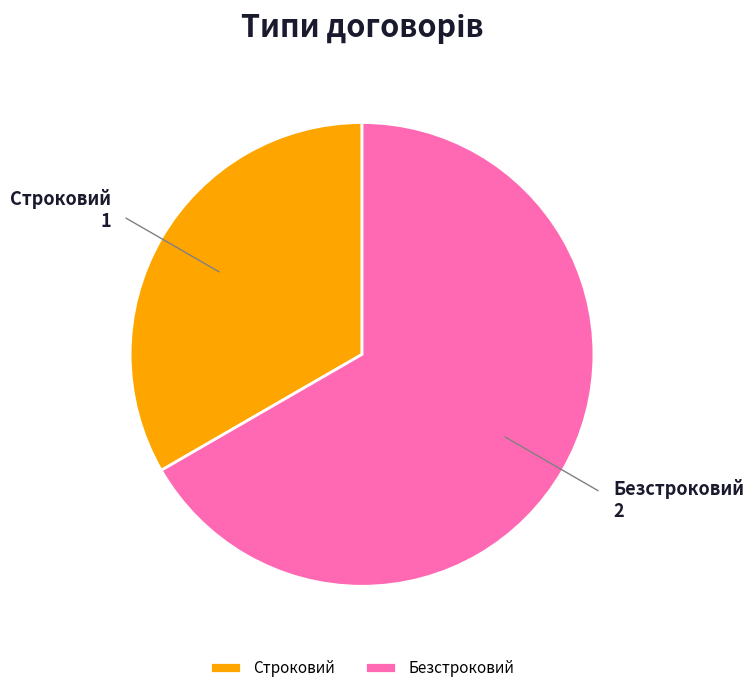

Which category accounts for the majority?

Безстроковий